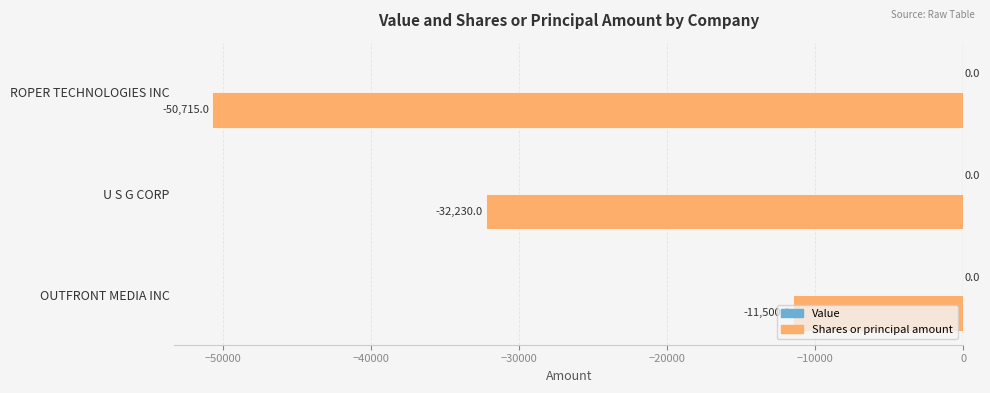

How many series are shown in this chart?

1